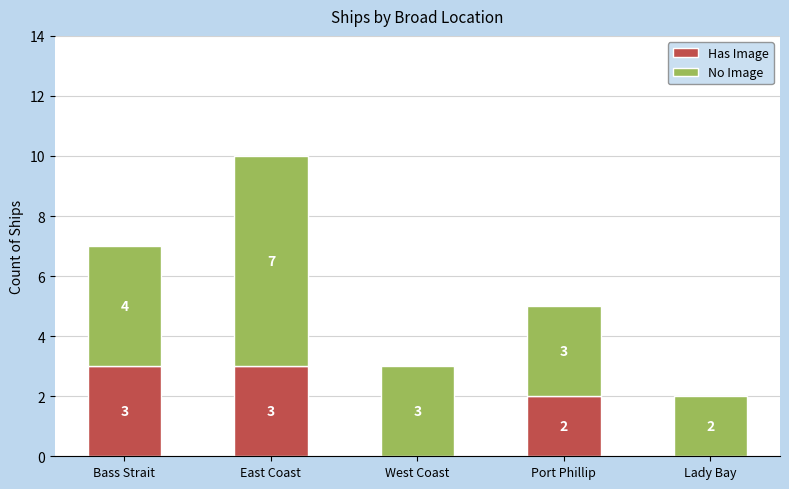

Reading right to left, list the values for the Has Image series.

Lady Bay=0	Port Phillip=2	West Coast=0	East Coast=3	Bass Strait=3